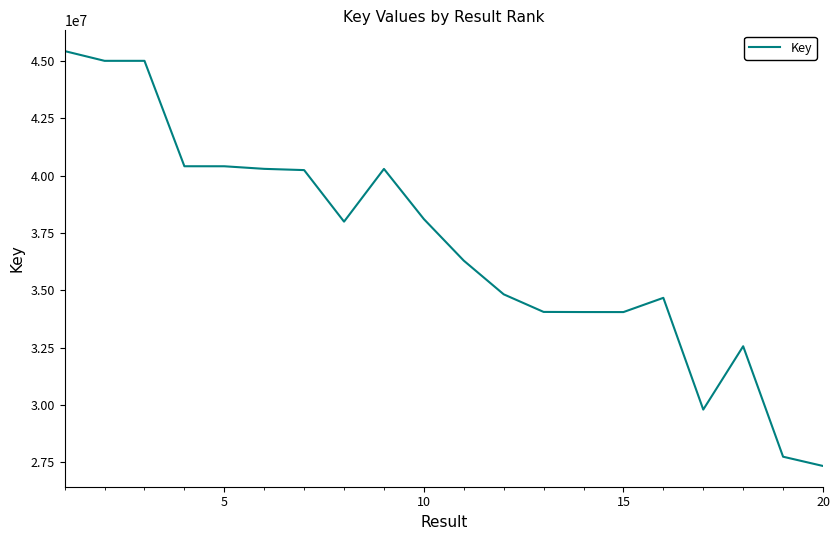

What is the greatest value displayed?

45423736